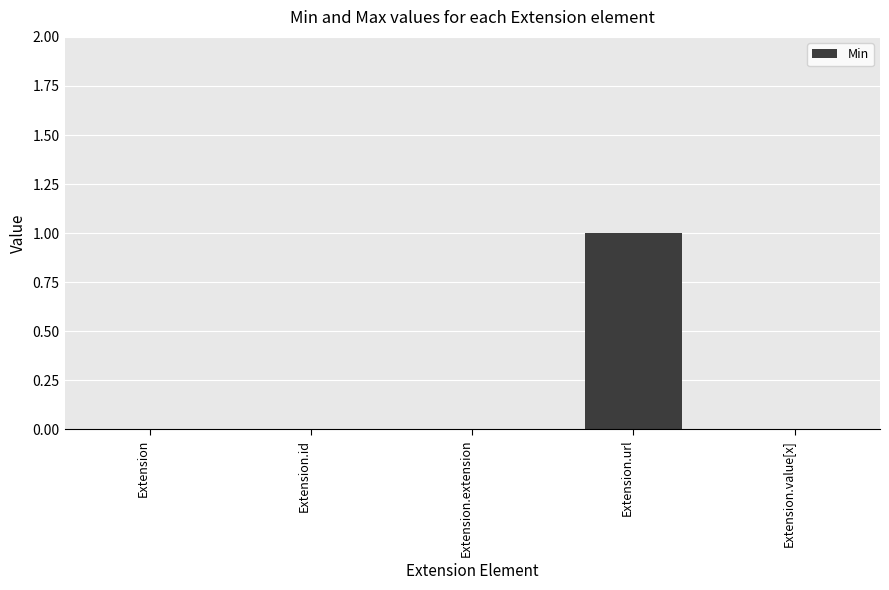

Which category has the highest value across all series?

Extension.url